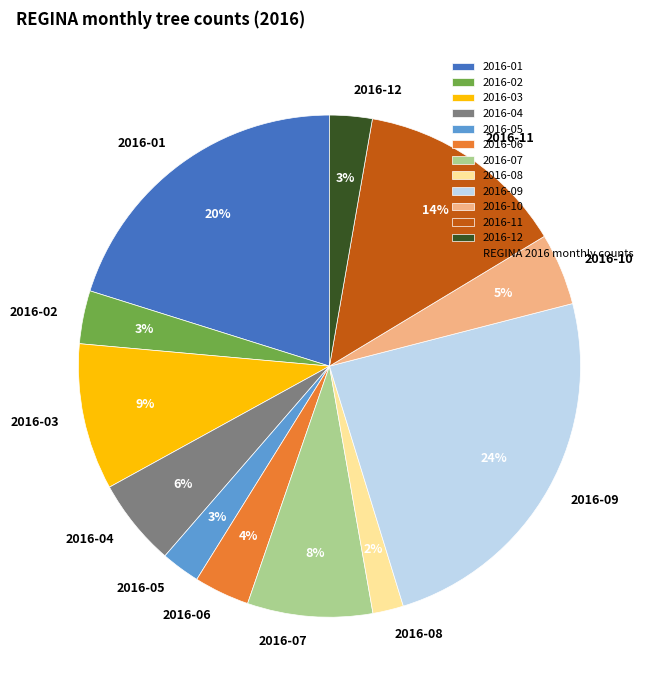

How many slices are in this pie chart?

12